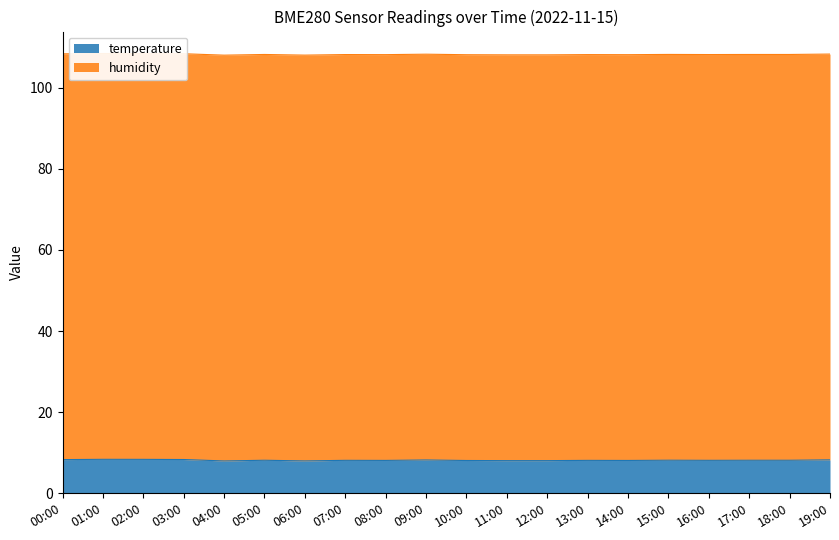

What is the value of the temperature point at the 3rd from the left?

8.4